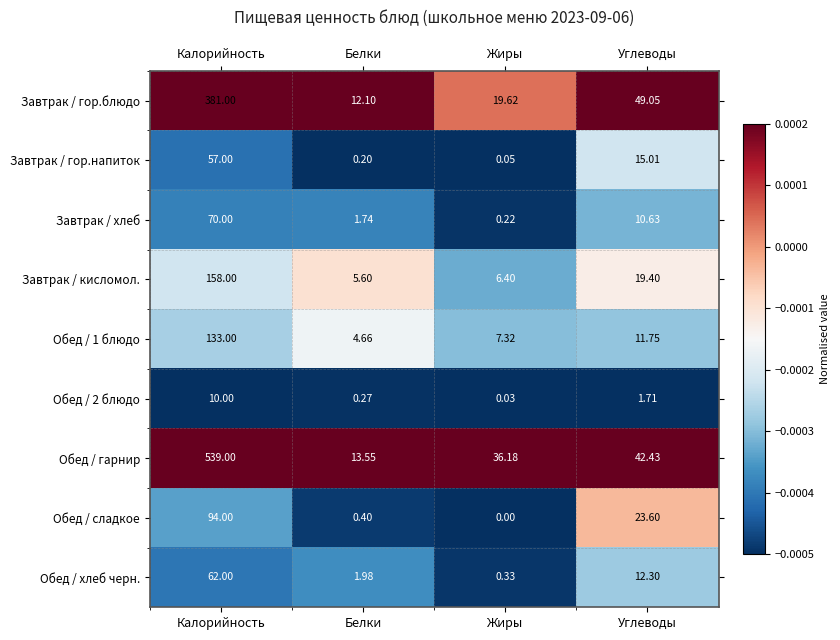

Which series has the largest range (max minus min)?

Обед / гарнир